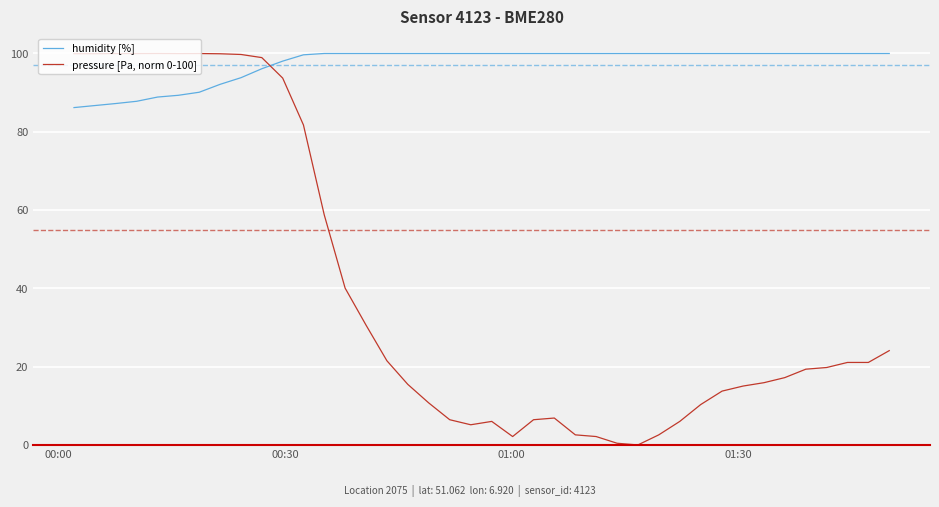

Which series has the largest total across all categories?

humidity [%]